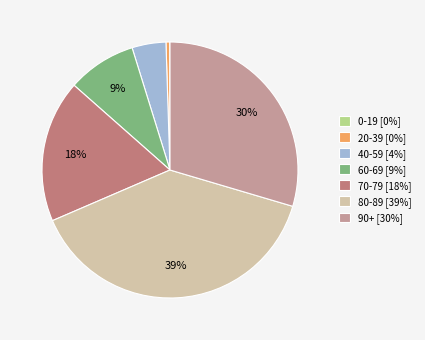

To the nearest percent, what is the difference between the largest and smallest slice percentages?

39%